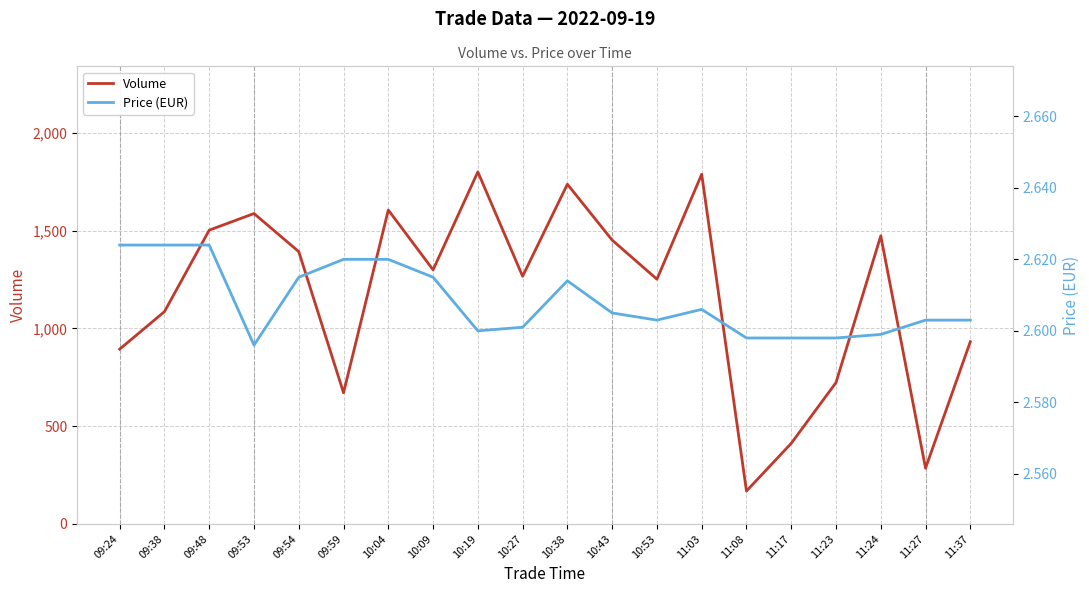

What is the difference between the Volume values at 10:19 and 11:17?

1389